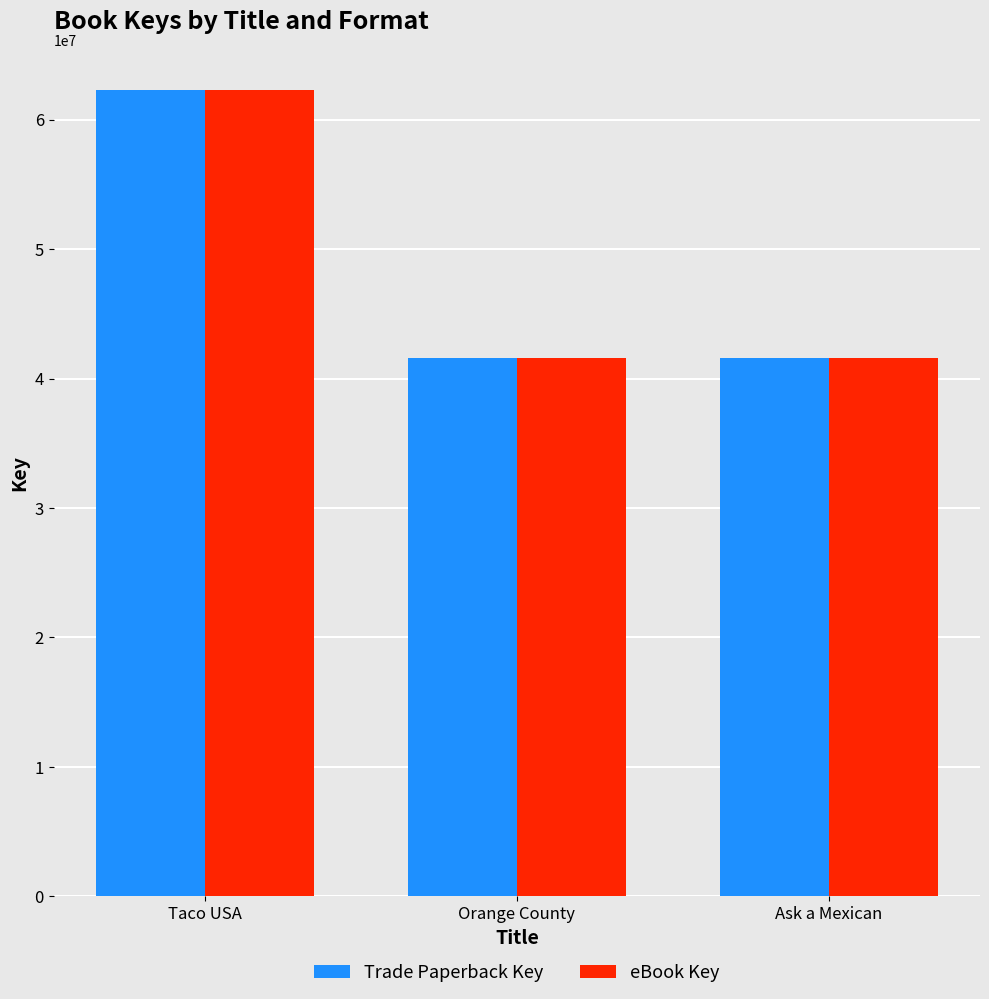

Where is Trade Paperback Key nearest to the value 51921125?

Orange County